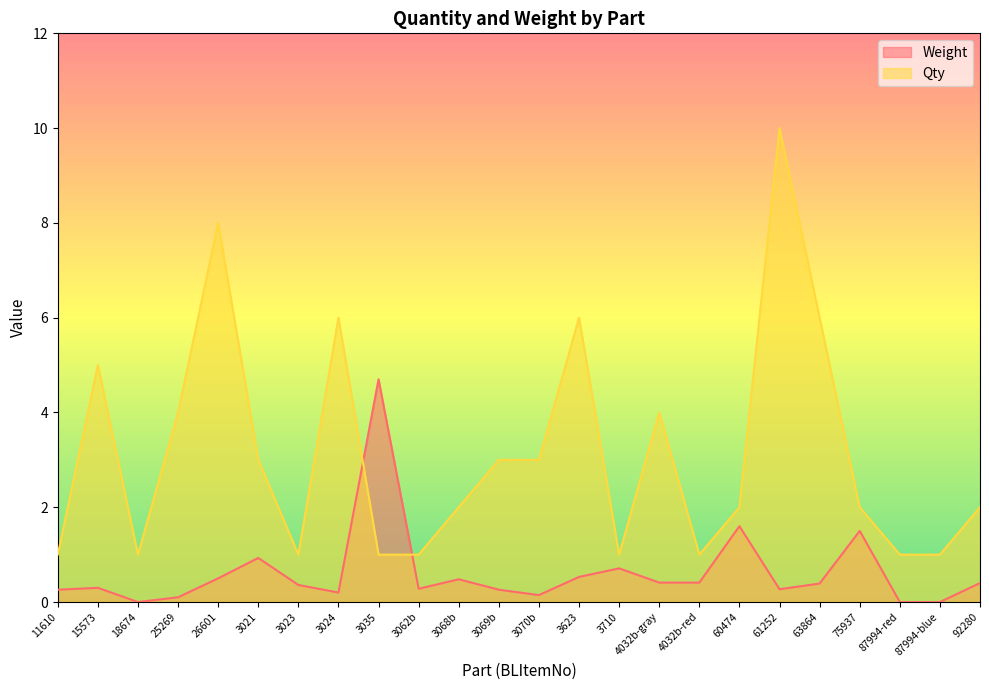

What is the spread (max minus min) of values at 15573?

4.7